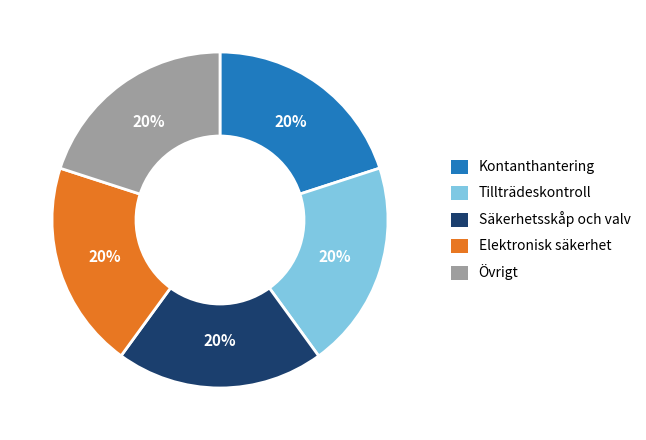

Does any single category account for the majority?

No